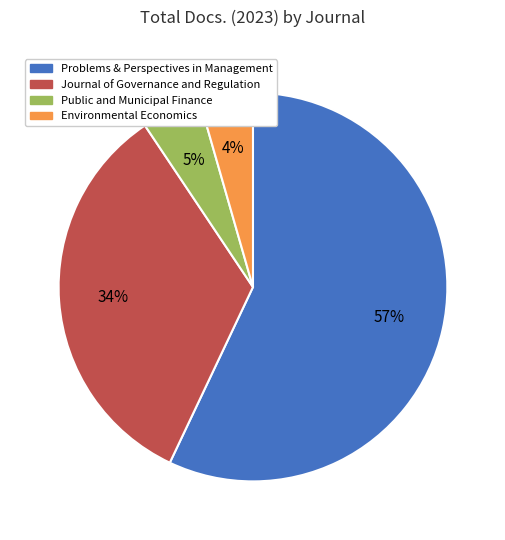

Is there any slice that represents more than half of the pie?

Yes